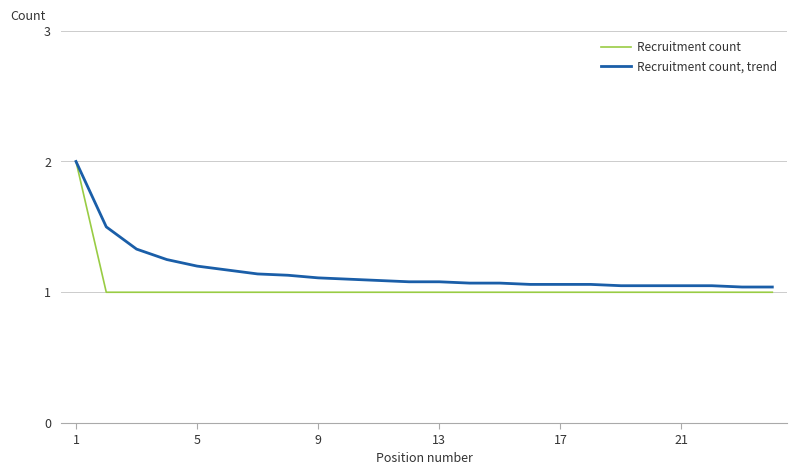

Which series has the largest range (max minus min)?

Recruitment count